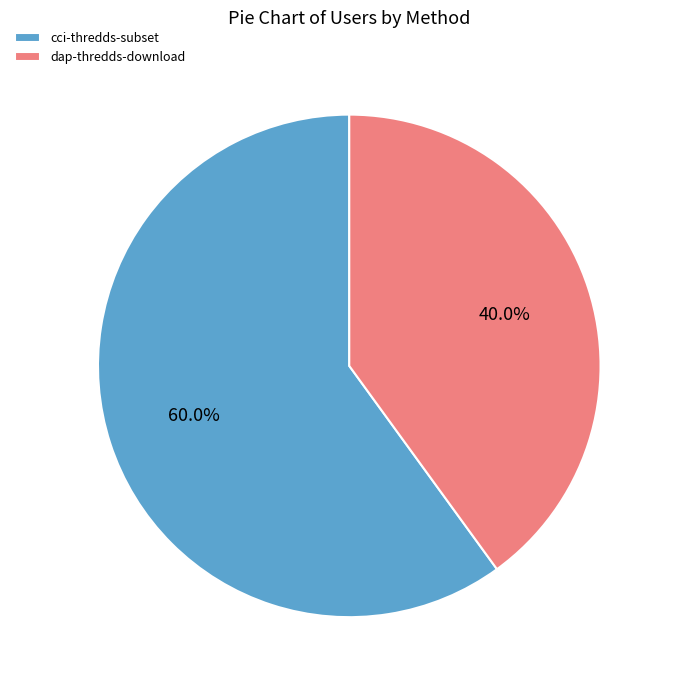

Is it true that cci-thredds-subset is 60% of the pie?

True